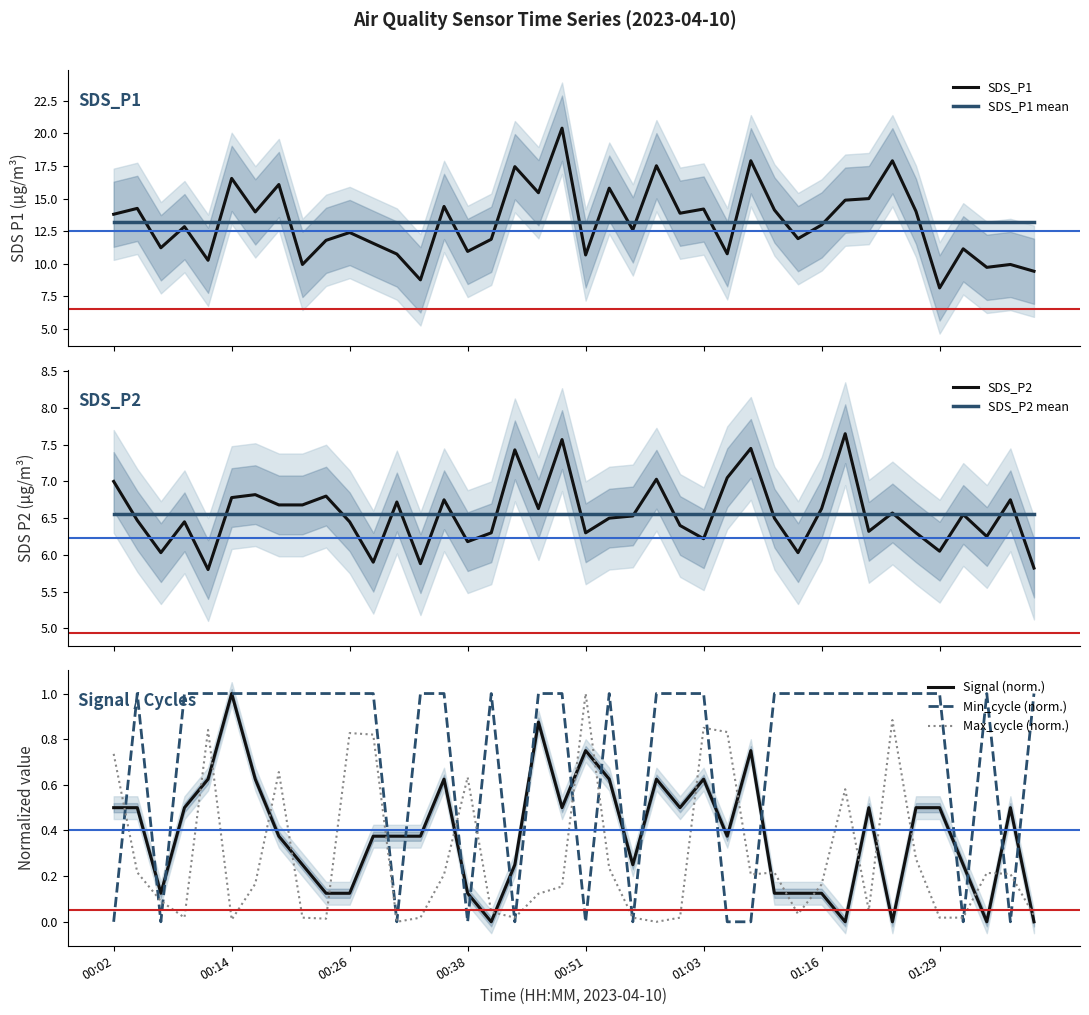

What is the label of the 39th point from the right?

00:04